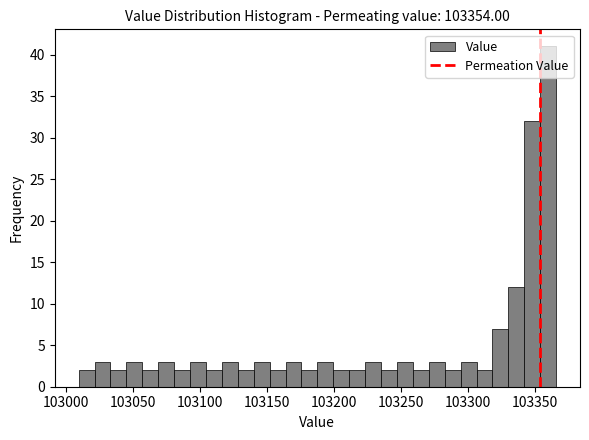

Read against the x-axis, roughly where is the centre of the tallest bar?

103360